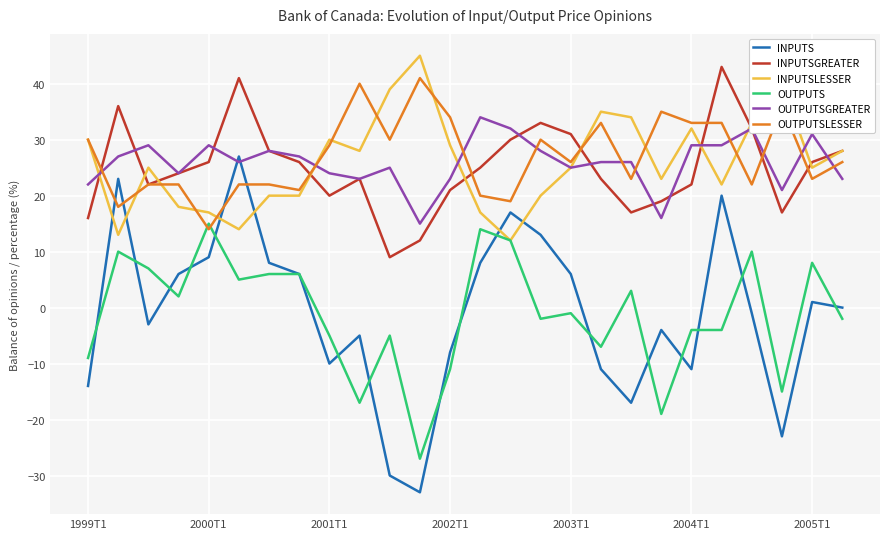

What is the average value of the INPUTS series?

-1